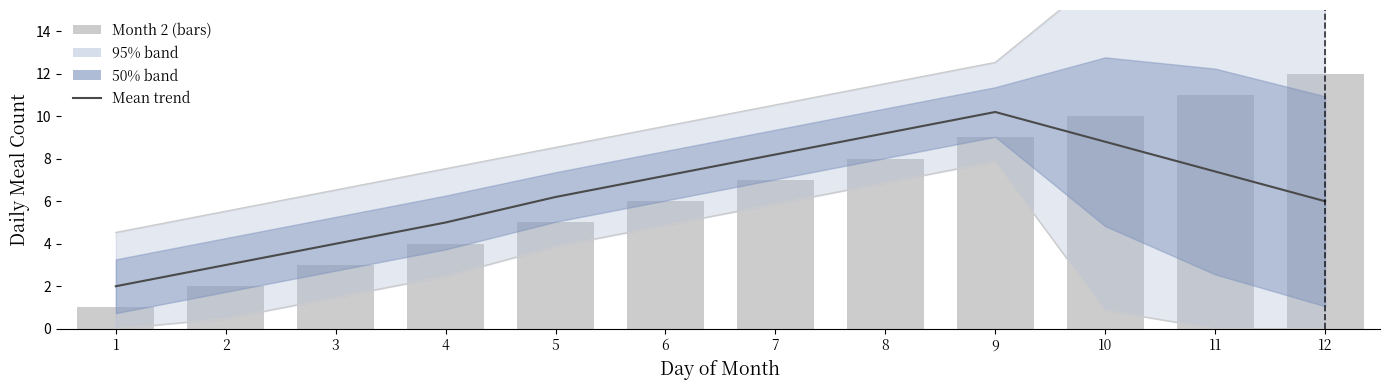

Rank the series by their maximum value, from highest to lowest.

Month 2, Mean trend